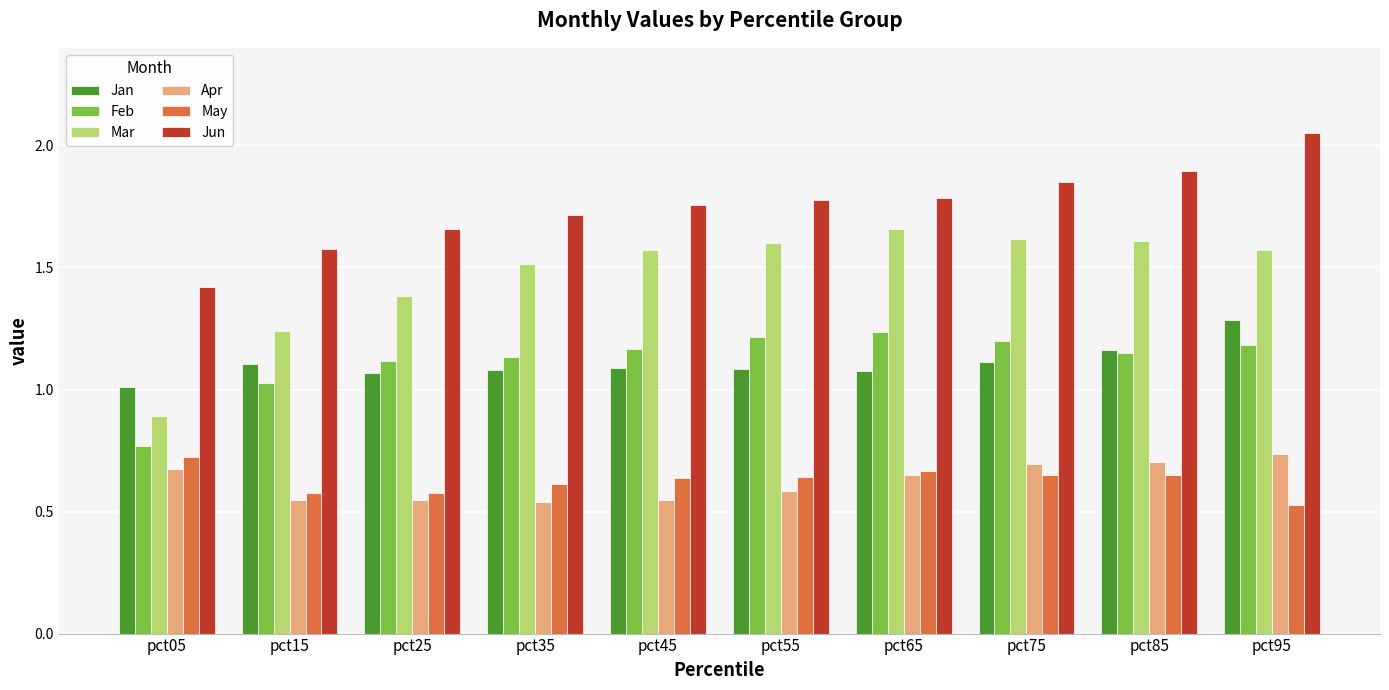

At how many categories does at least one series exceed 1?

10